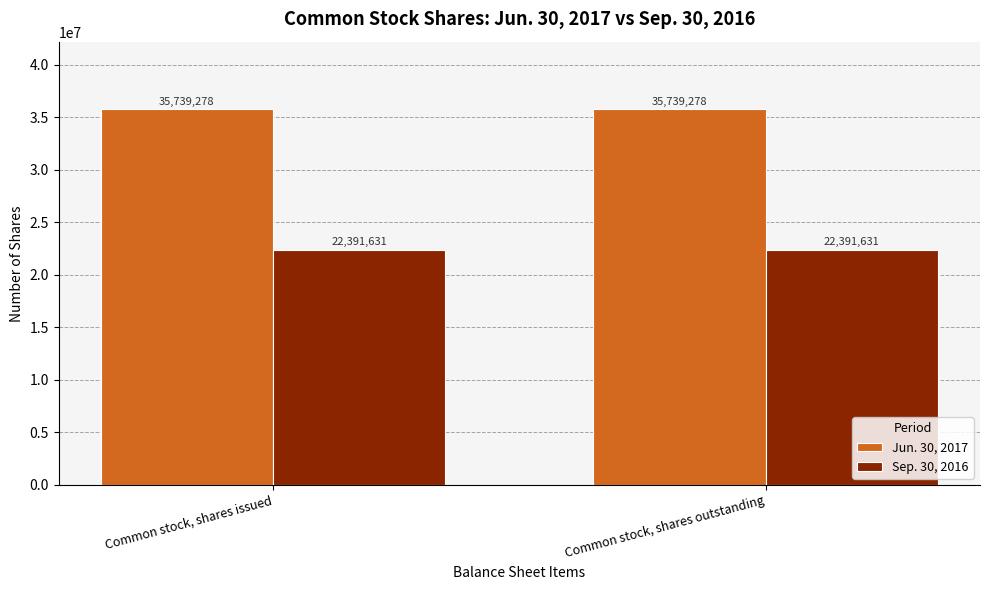

Reading left to right, transcribe all the data shown in this chart.

Jun. 30, 2017: 35739278	35739278
Sep. 30, 2016: 22391631	22391631